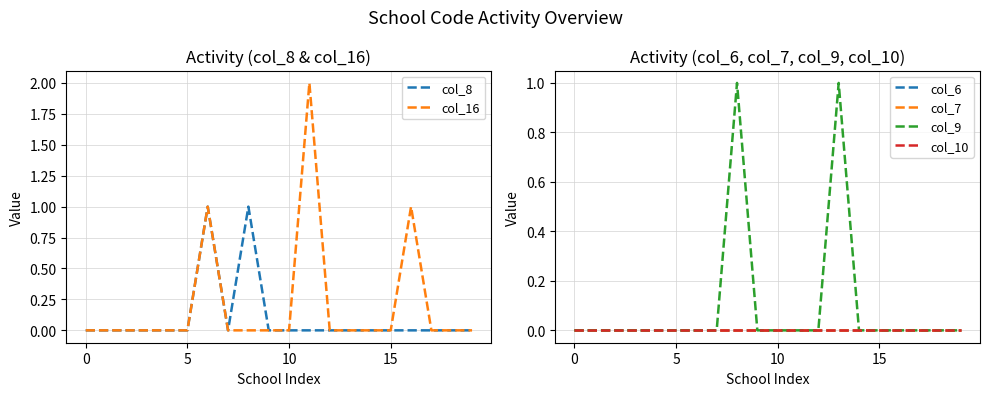

How many col_9 values are between 0 and 1?

20